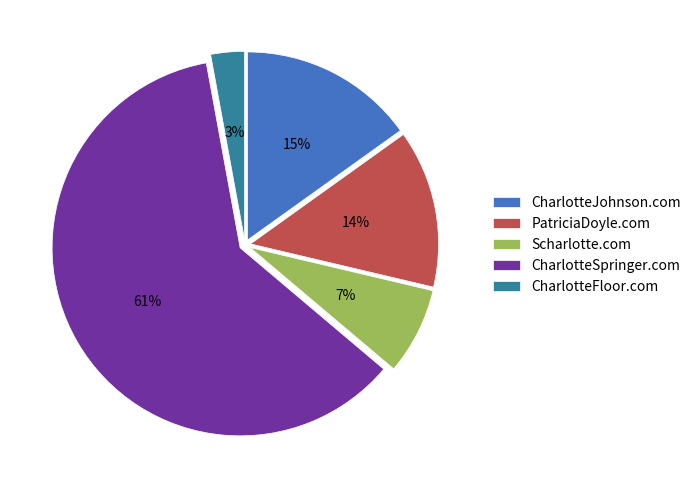

Is there a majority slice in this chart?

Yes